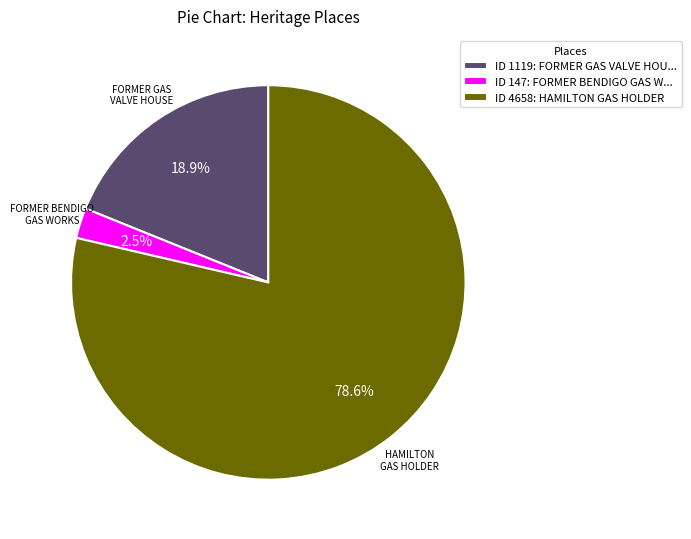

Is there any slice that represents more than half of the pie?

Yes